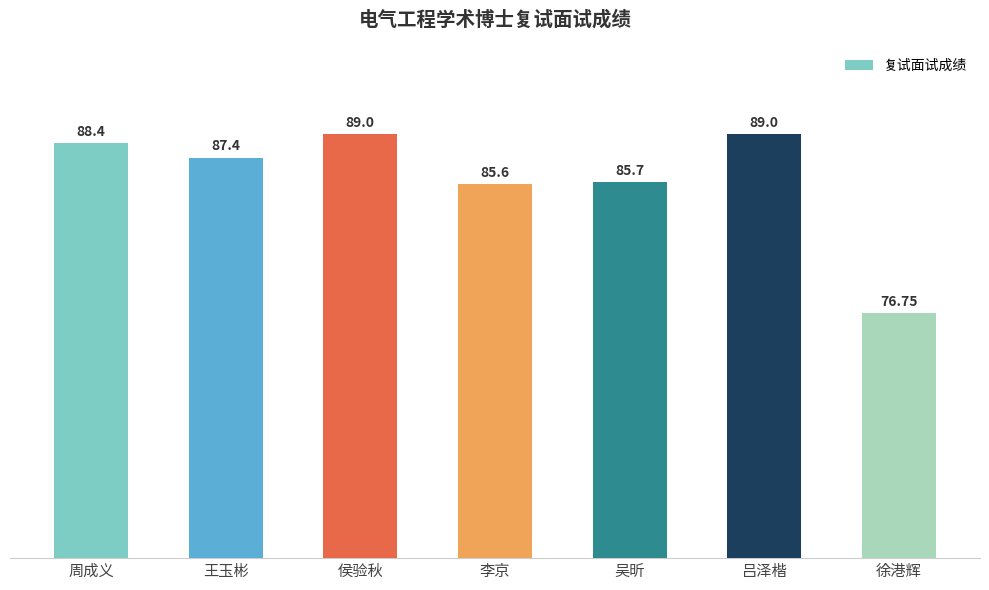

Where is the data nearest to the value 82?

李京